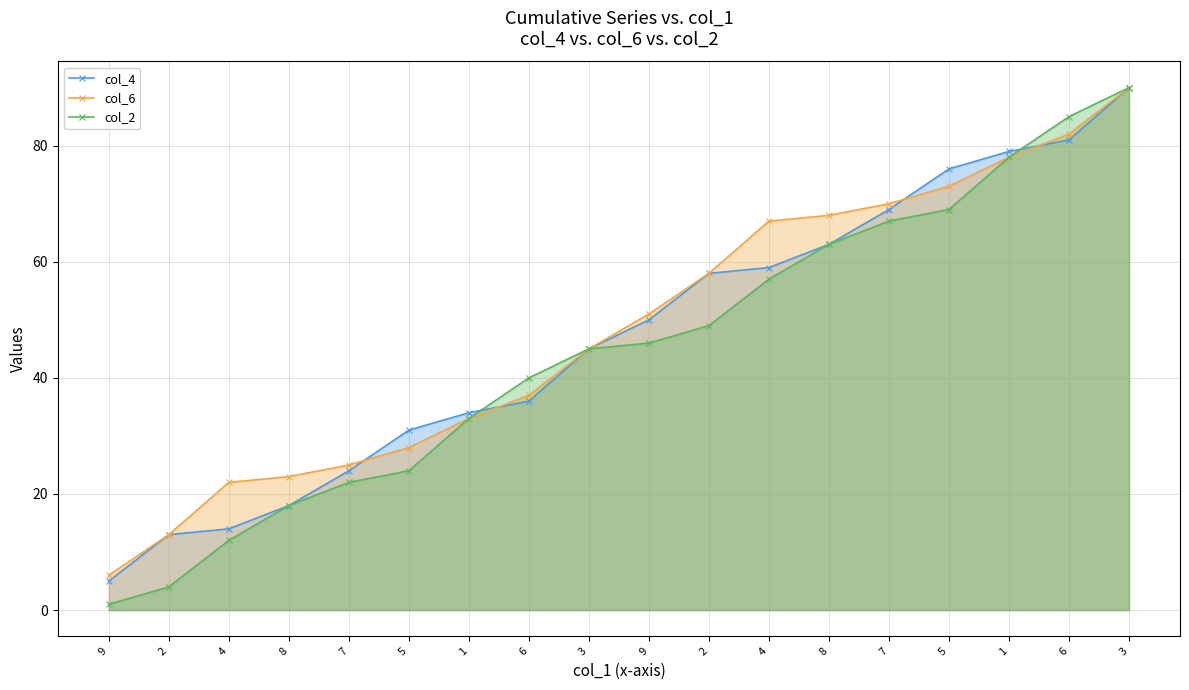

True or false: col_2 and col_6 intersect in this chart.

False